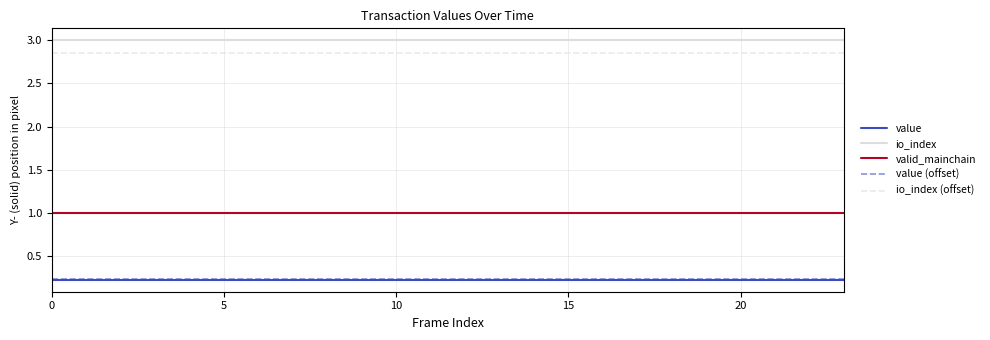

Which series has the largest total across all categories?

io_index